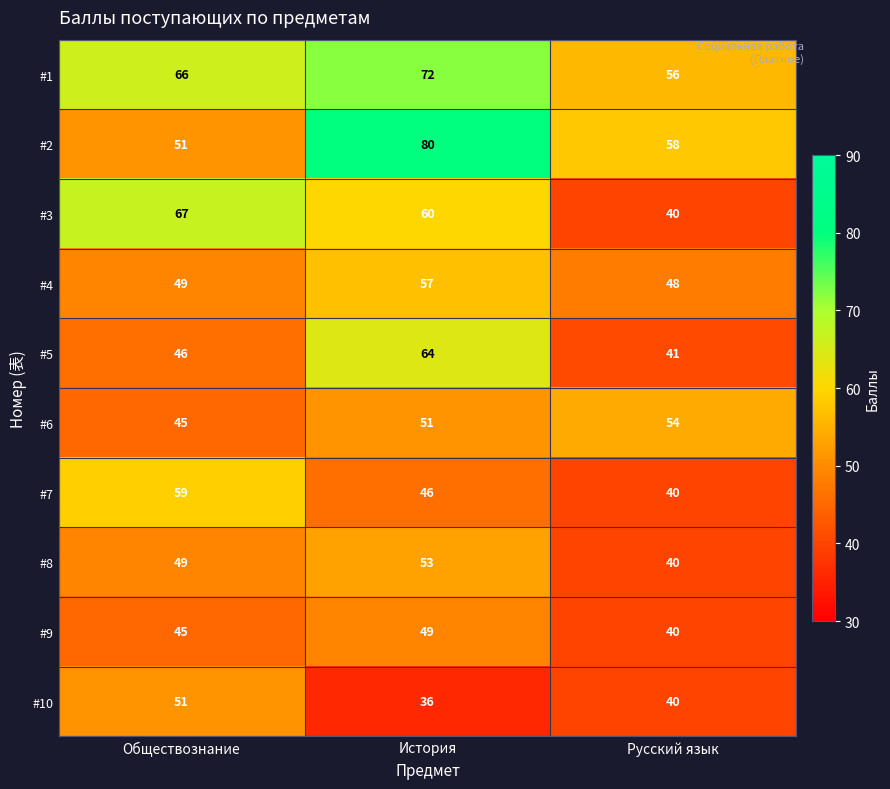

Which series changed the most between История and Русский язык?

#5